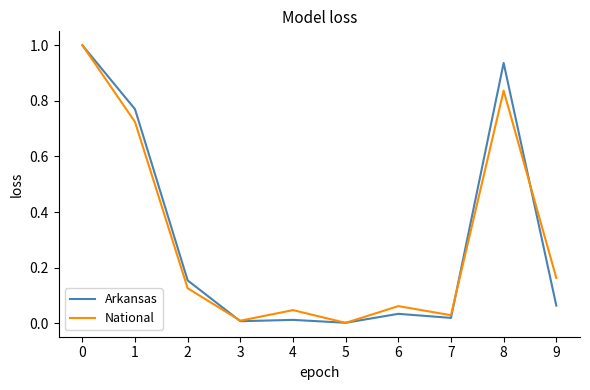

Is the value of Arkansas at 0 greater than the value of National at 8?

Yes